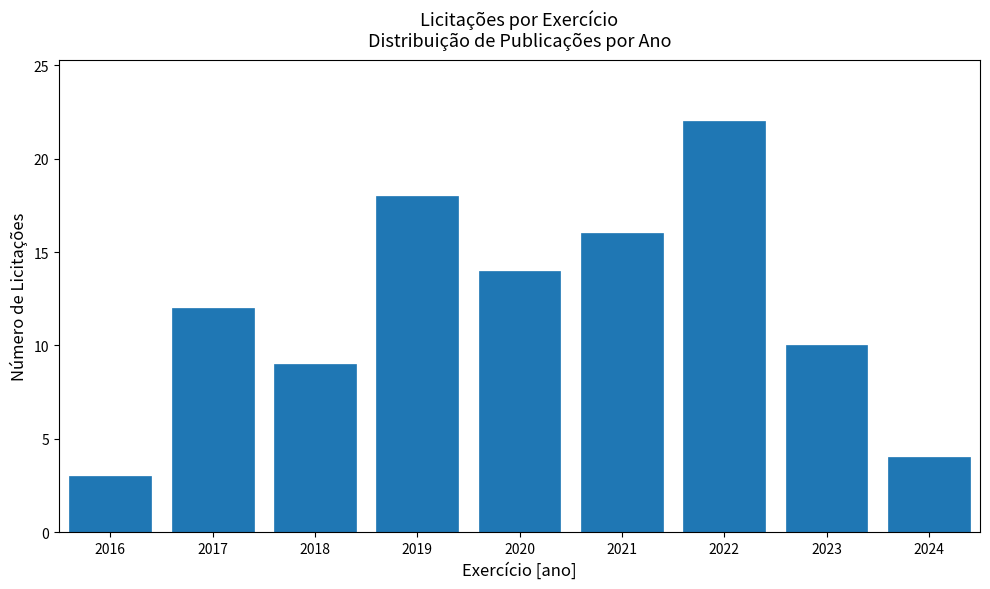

Reading right to left, what are all the values shown in this chart?

2024=4	2023=10	2022=22	2021=16	2020=14	2019=18	2018=9	2017=12	2016=3